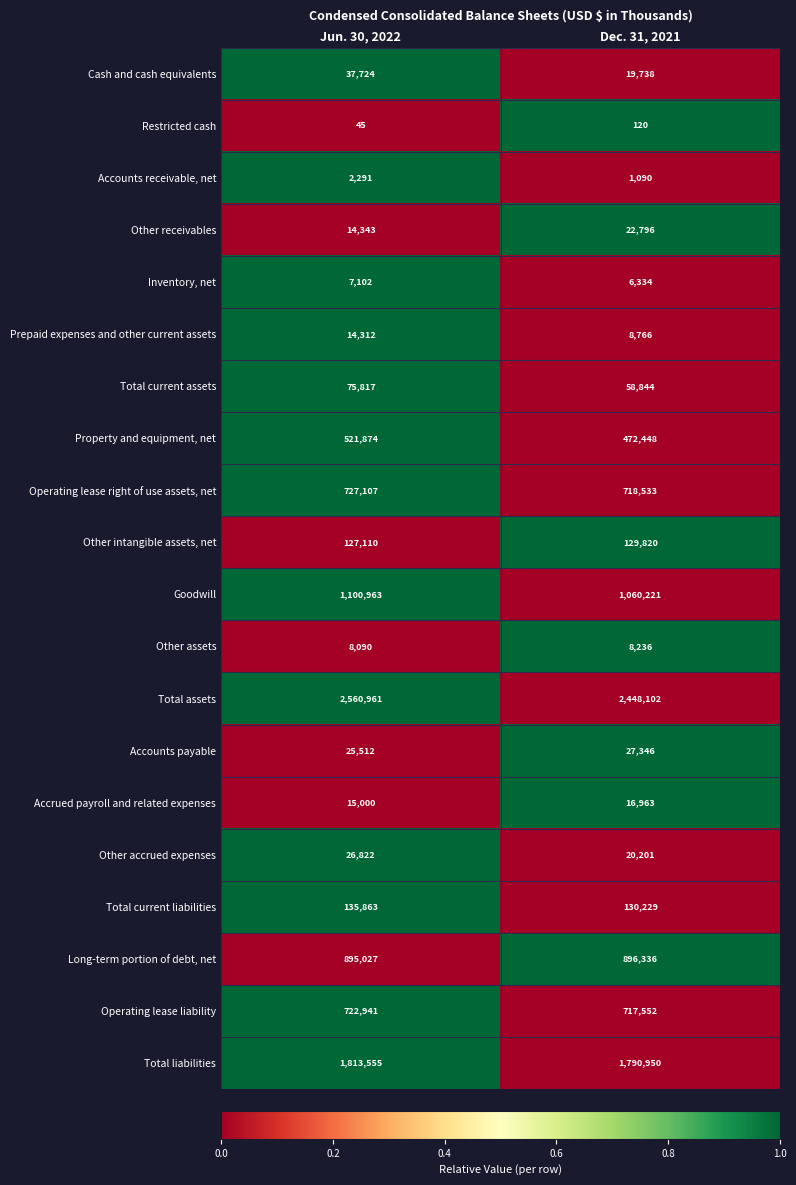

Count the number of categories in the chart.

2